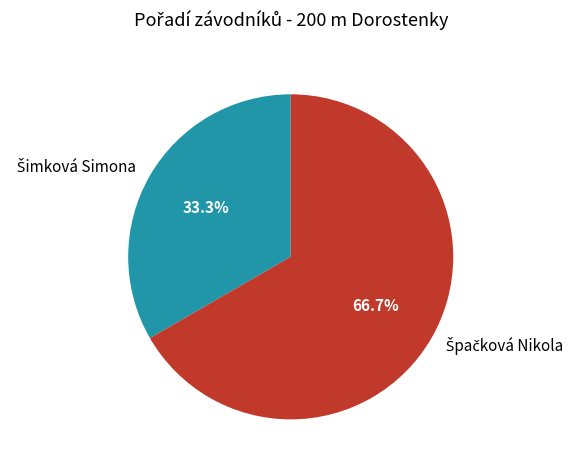

Is there any slice that represents more than half of the pie?

Yes